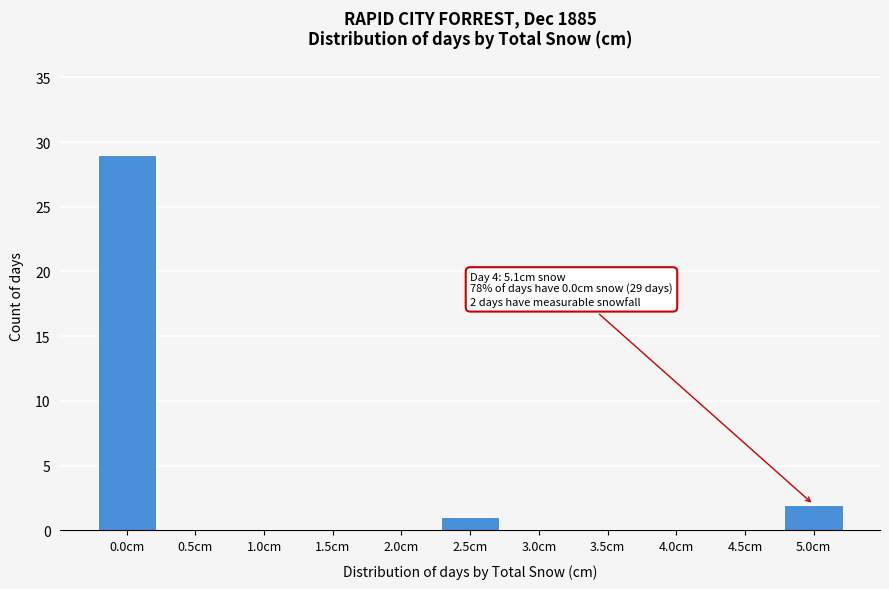

Reading left to right, extract all data points from this chart.

0.0cm=29	0.5cm=0	1.0cm=0	1.5cm=0	2.0cm=0	2.5cm=1	3.0cm=0	3.5cm=0	4.0cm=0	4.5cm=0	5.0cm=2